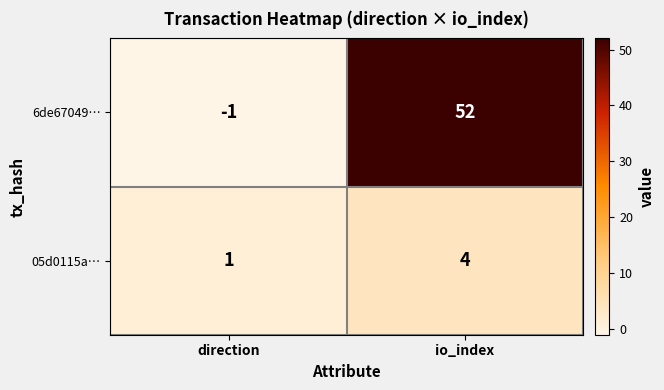

What is the sum of all 05d0115a… values?

5